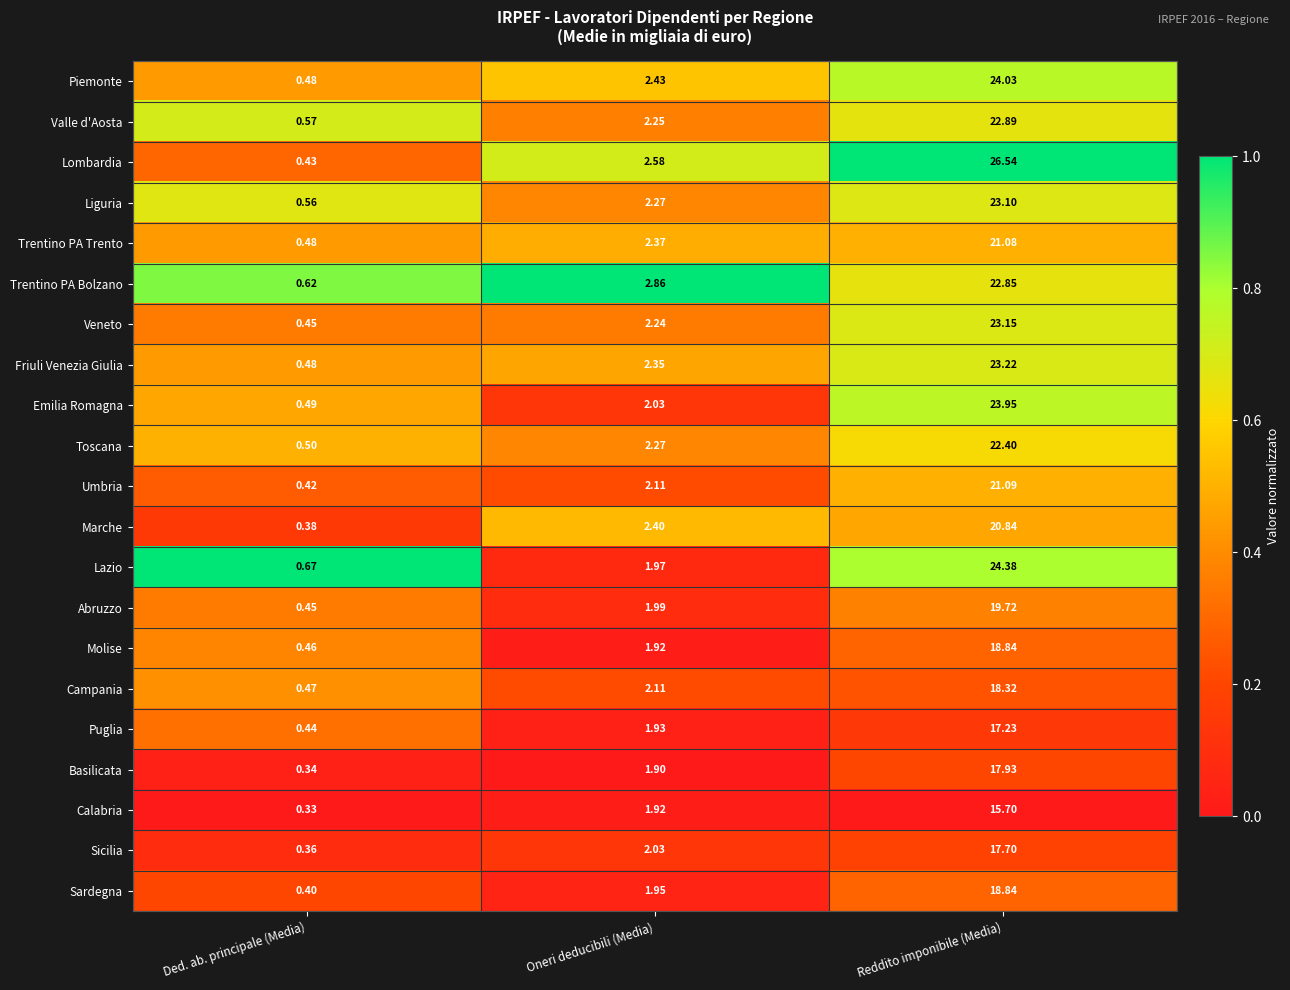

List the labels in order of Puglia value, smallest first.

Ded. ab. principale (Media), Oneri deducibili (Media), Reddito imponibile (Media)